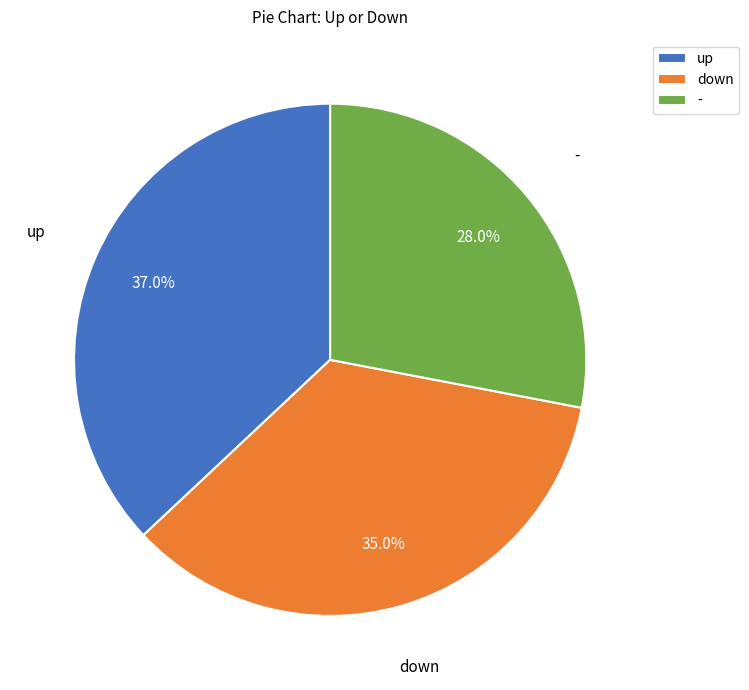

Which slice is the smallest?

-